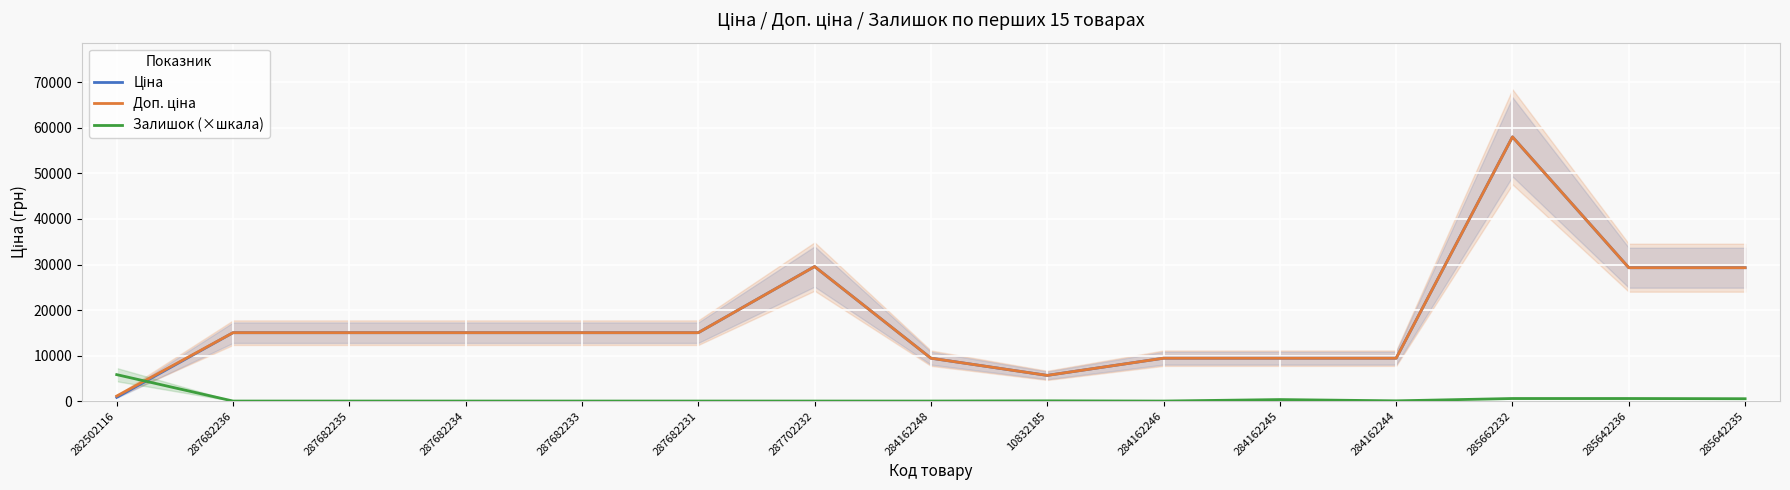

True or false: Доп. ціна and Ціна intersect in this chart.

False